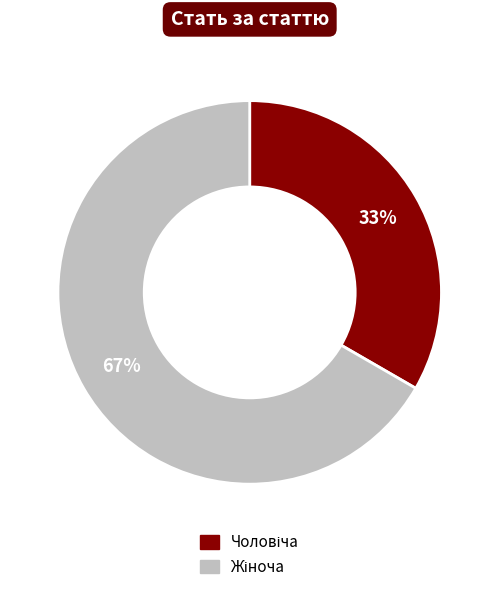

What is the majority slice?

Жіноча